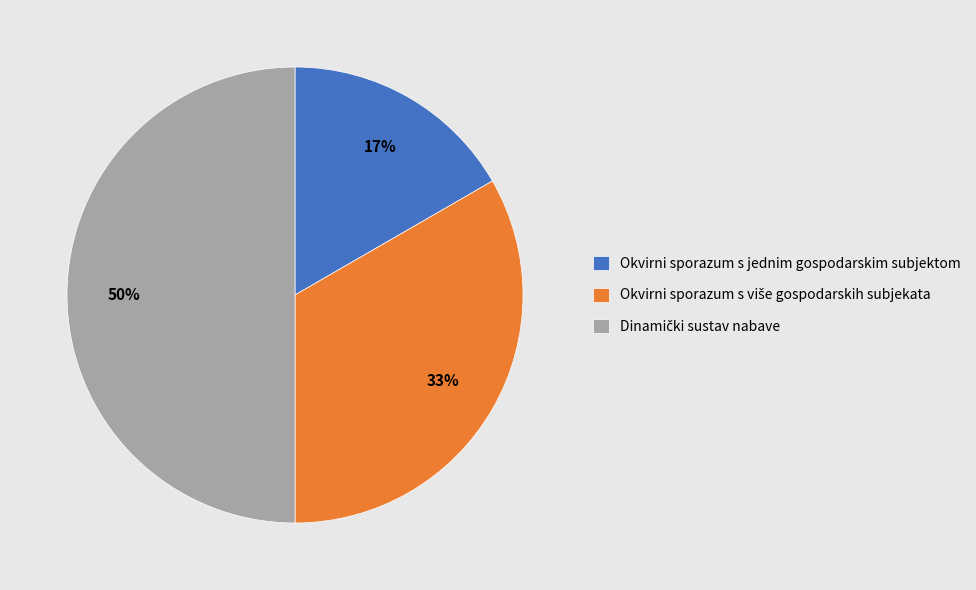

How many segments does this pie chart have?

3